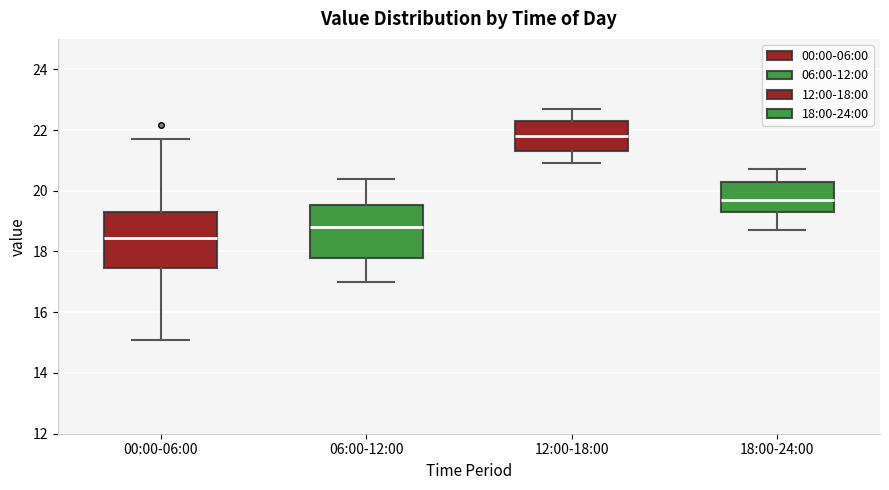

Where is the lower edge of the box for 00:00-06:00 on the y-axis? The values are not printed on the chart, so give them approximately, as read against the axis.

17.4